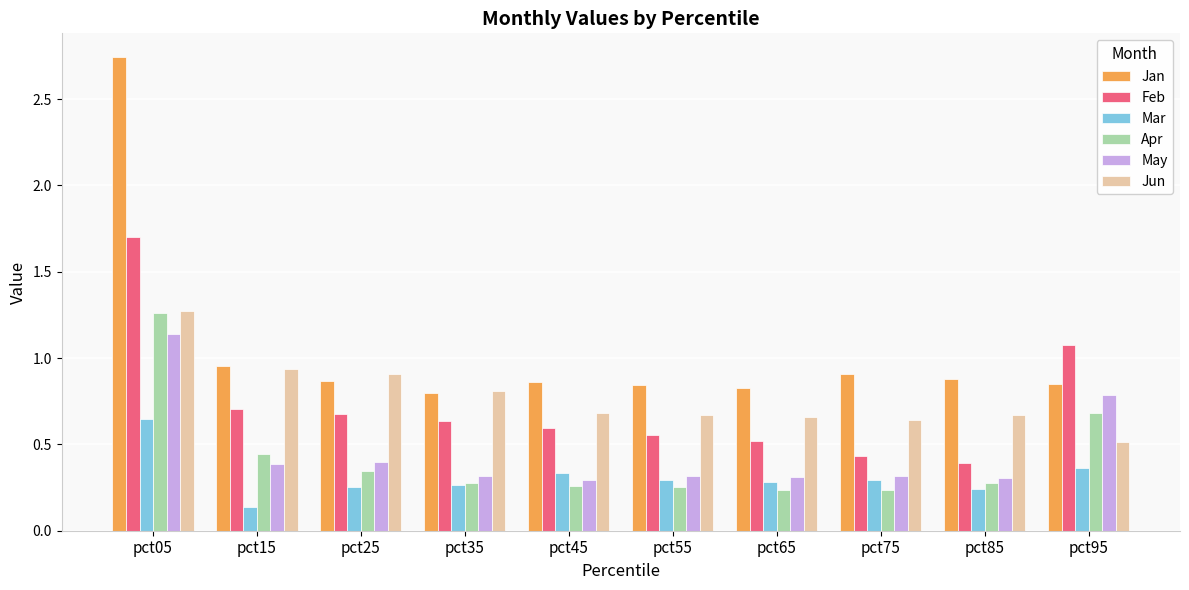

At which category does the chart reach its minimum across all series?

pct15